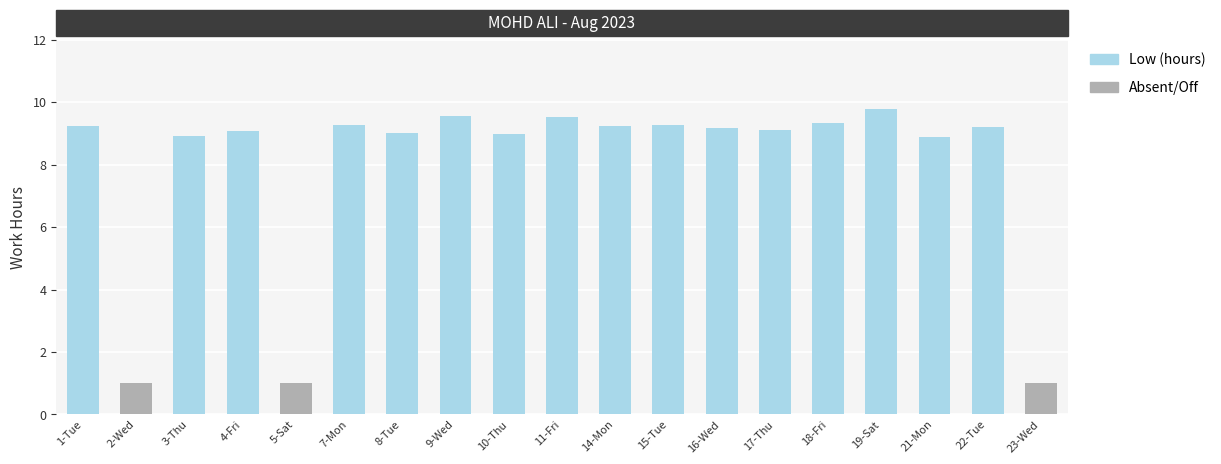

Does the chart contain any negative values?

No